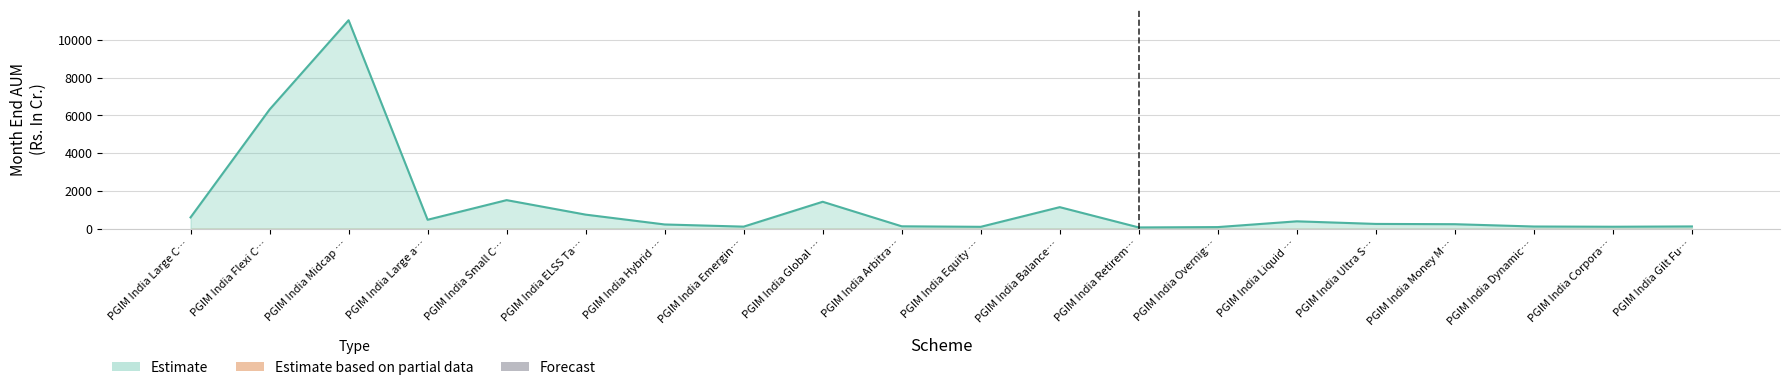

Reading right to left, what are all the values shown in this chart?

Estimate: 112.9	97.1	109.1	231.7	246.3	384.3	78.4	60.0	1135.9	92.8	119.9	1421.9	102.6	217.6	739.5	1508.5	466.9	11051.6	6315.4	591.9
Estimate based on partial data: 0.0	0.0	0.0	0.0	0.0	0.0	0.0	0.0	0.0	0.0	0.0	0.0	0.0	0.0	0.0	0.0	0.0	0.0	0.0	0.0
Forecast: 0.0	0.0	0.0	0.0	0.0	0.0	0.0	0.0	0.0	0.0	0.0	0.0	0.0	0.0	0.0	0.0	0.0	0.0	0.0	0.0